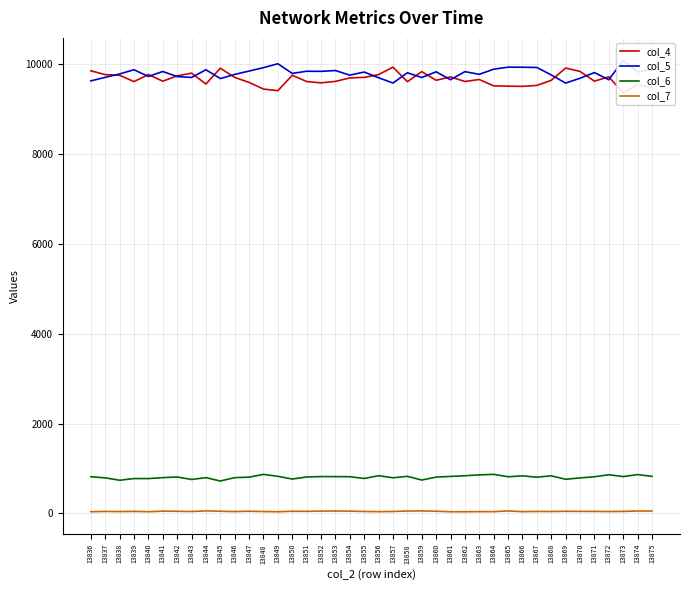

How many lines are shown in the chart?

4